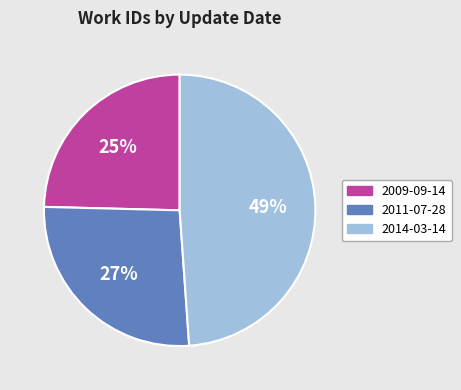

Rank the categories by value from lowest to highest.

2009-09-14, 2011-07-28, 2014-03-14